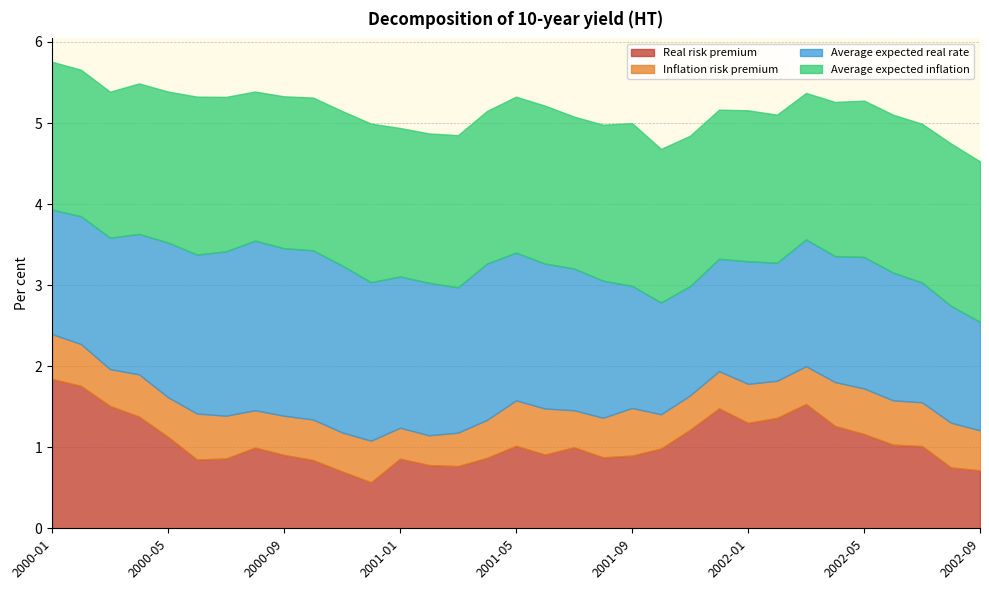

Which series changed the most between 2001-06 and 2002-09?

Average expected real rate